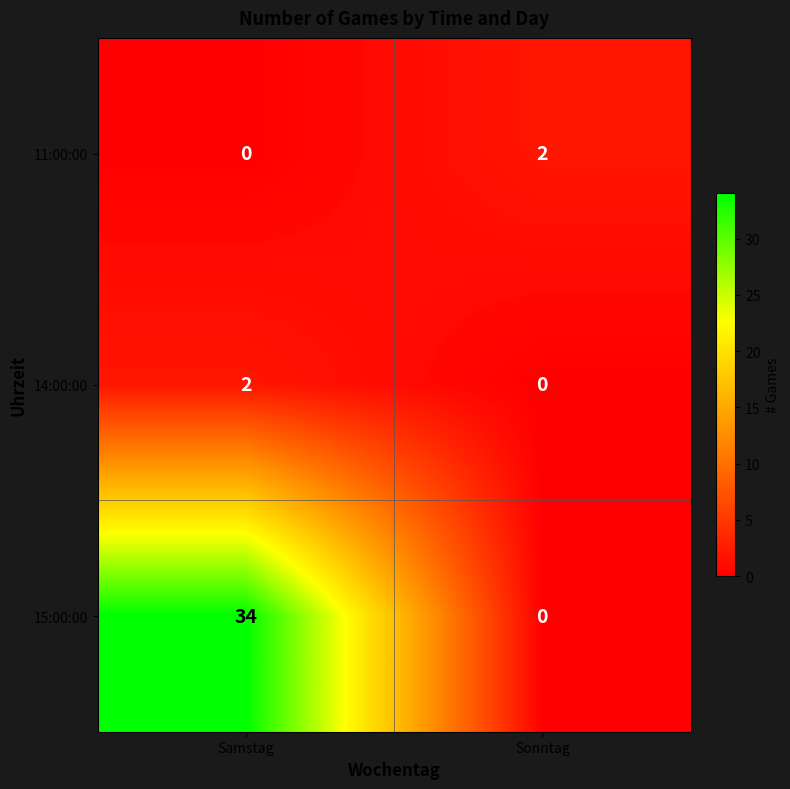

True or false: 11:00:00 has a value of 0 at Samstag.

True